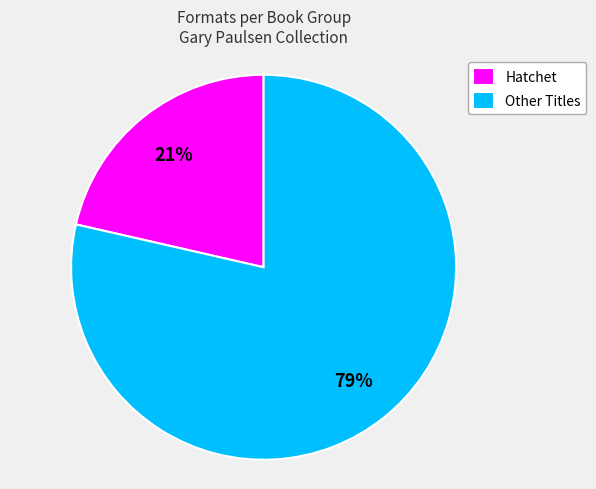

Count the number of slices in the pie.

2